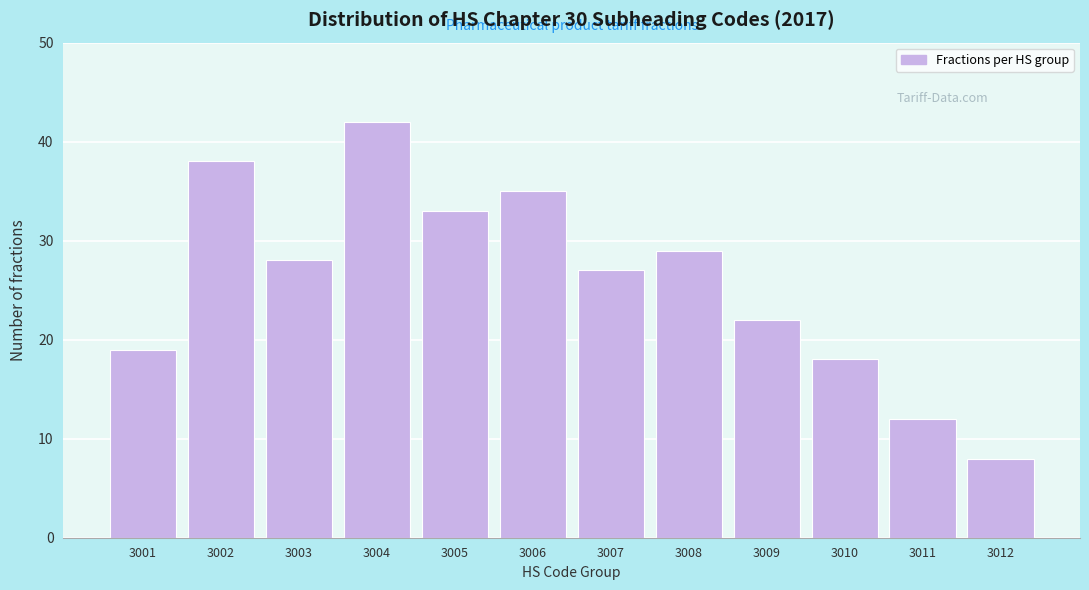

Reading right to left, extract all data points from this chart.

8	12	18	22	29	27	35	33	42	28	38	19